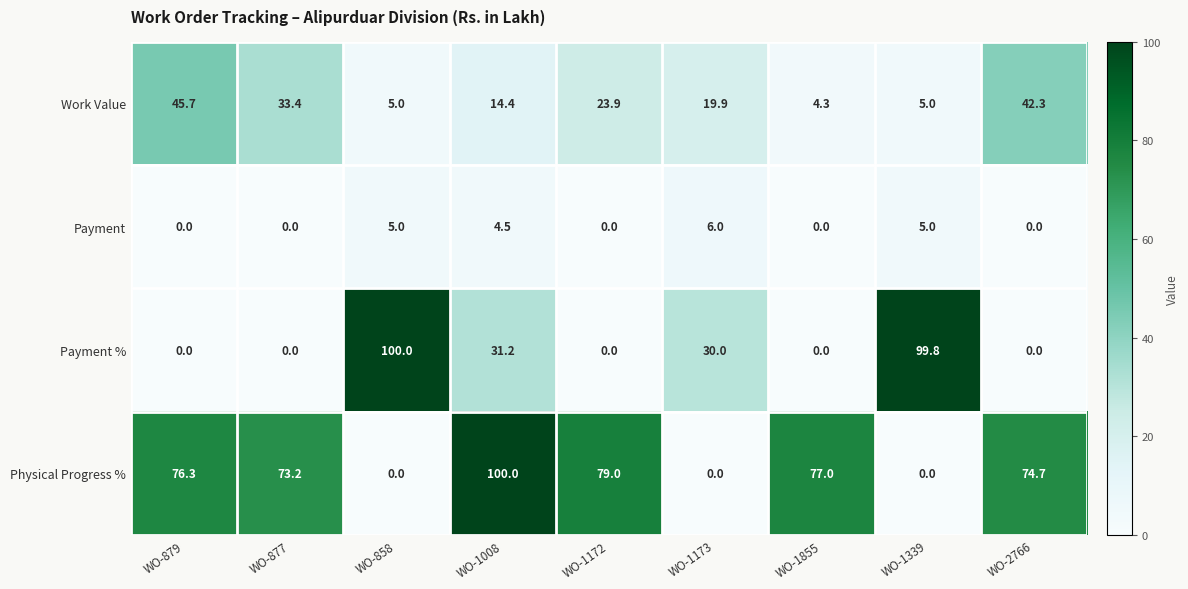

Which series has the largest total across all categories?

Physical Progress %